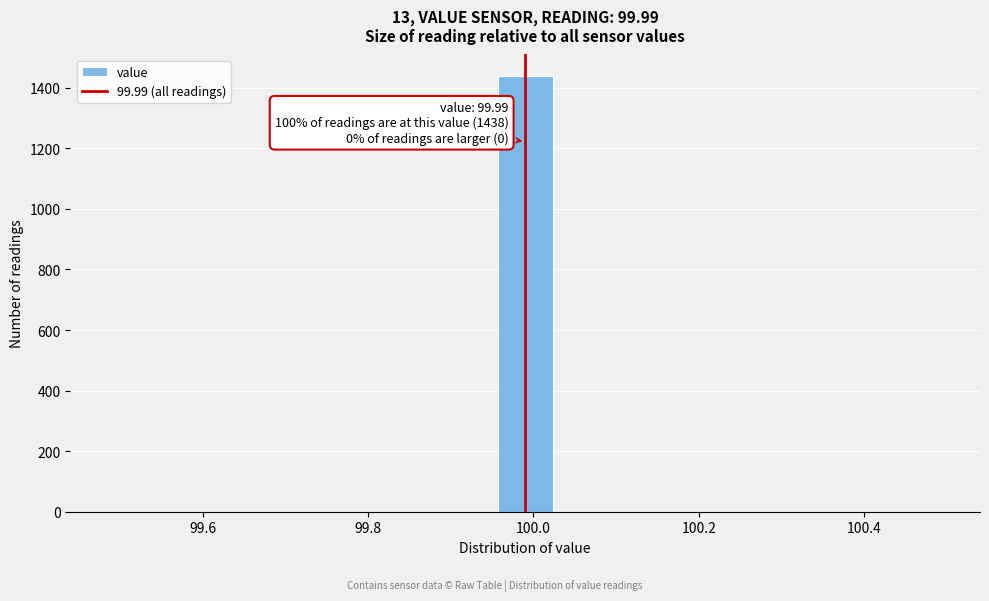

Around what value on the x-axis is the tallest bar? Give the approximate position of its centre, as read against the axis.

100.00